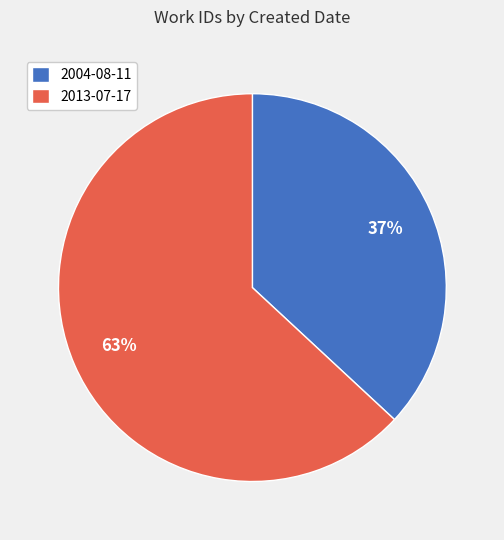

Which category has the biggest portion of the pie?

2013-07-17